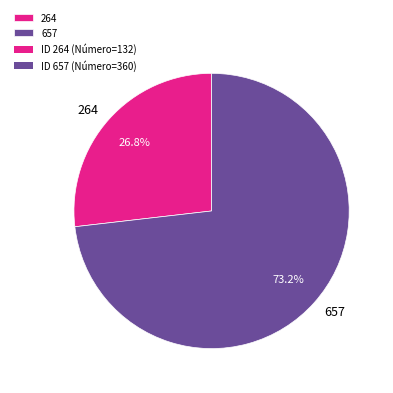

To the nearest percent, what percentage of the pie is 657?

73%